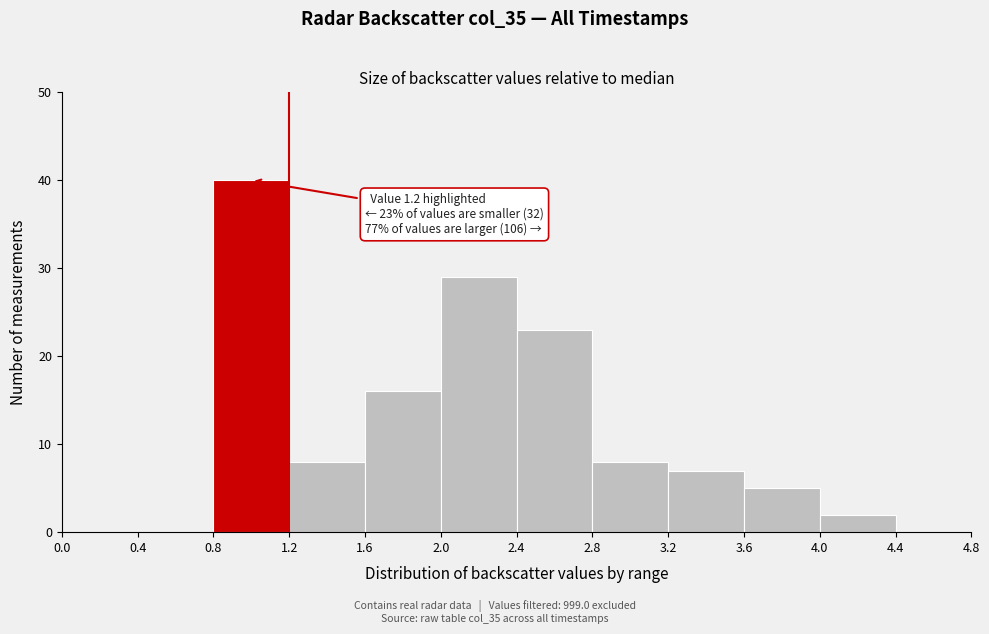

Which range on the x-axis has the tallest bar?

0.8 to 1.2